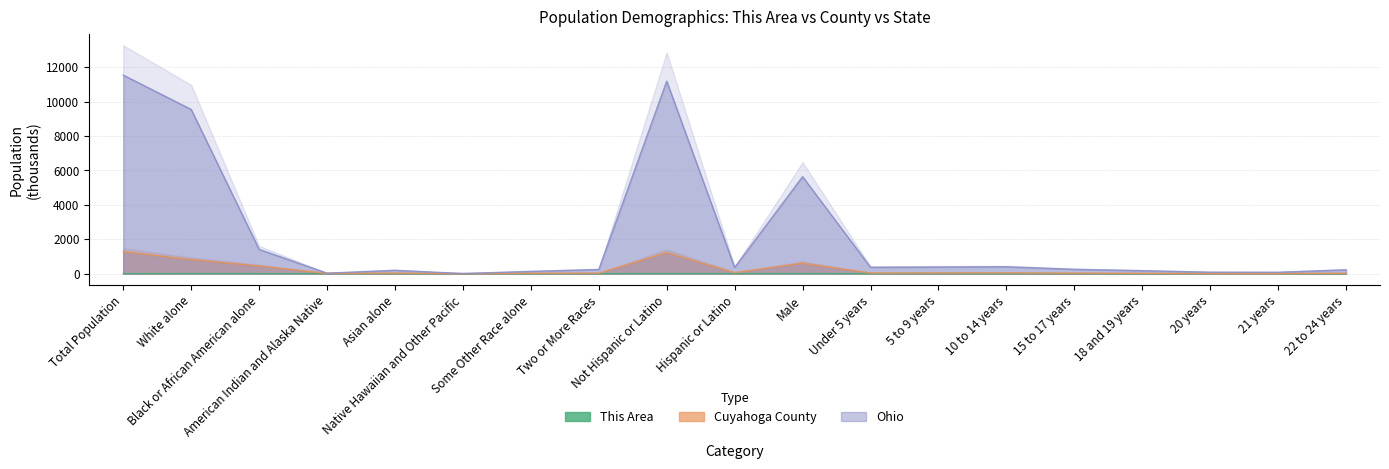

Between White alone and 10 to 14 years, which series saw the biggest shift?

Ohio